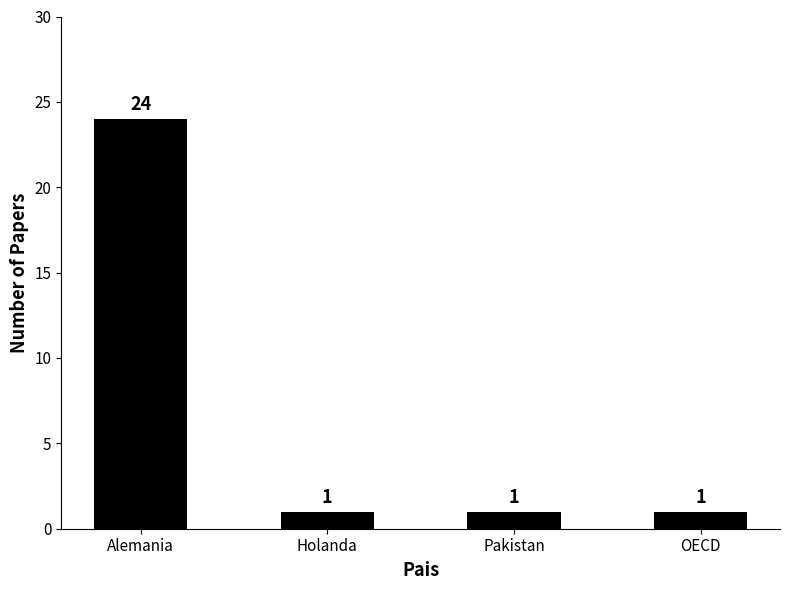

What is the maximum value shown in the chart?

24